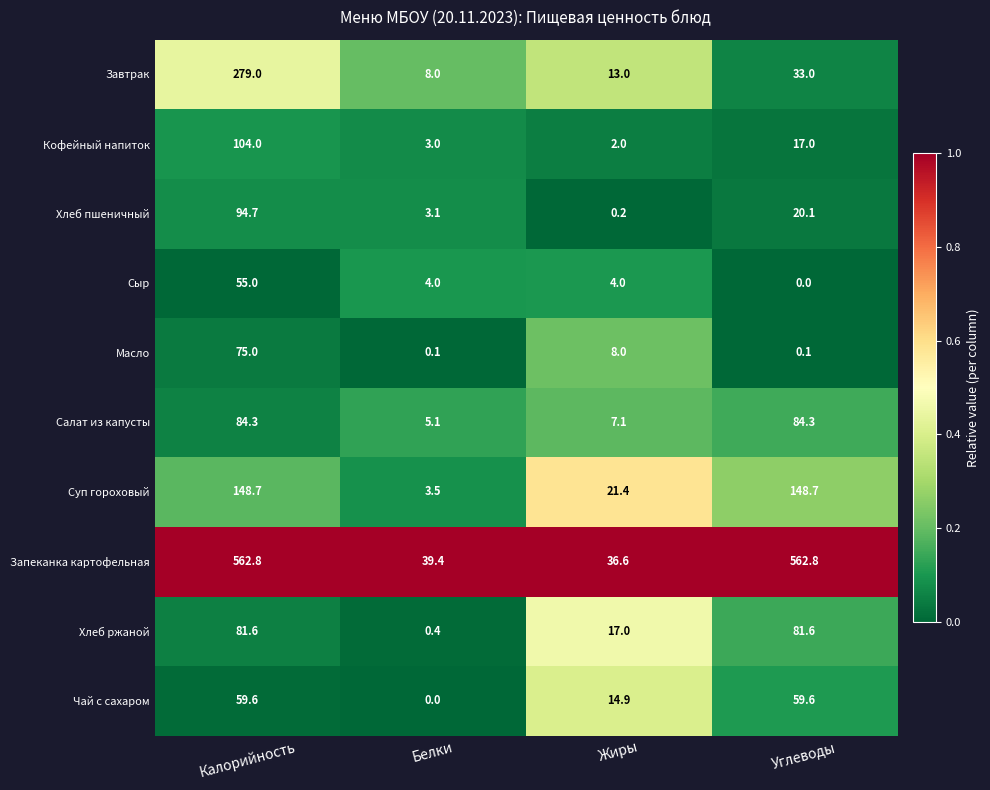

What is the difference between the Завтрак values at Углеводы and Калорийность?

246.0